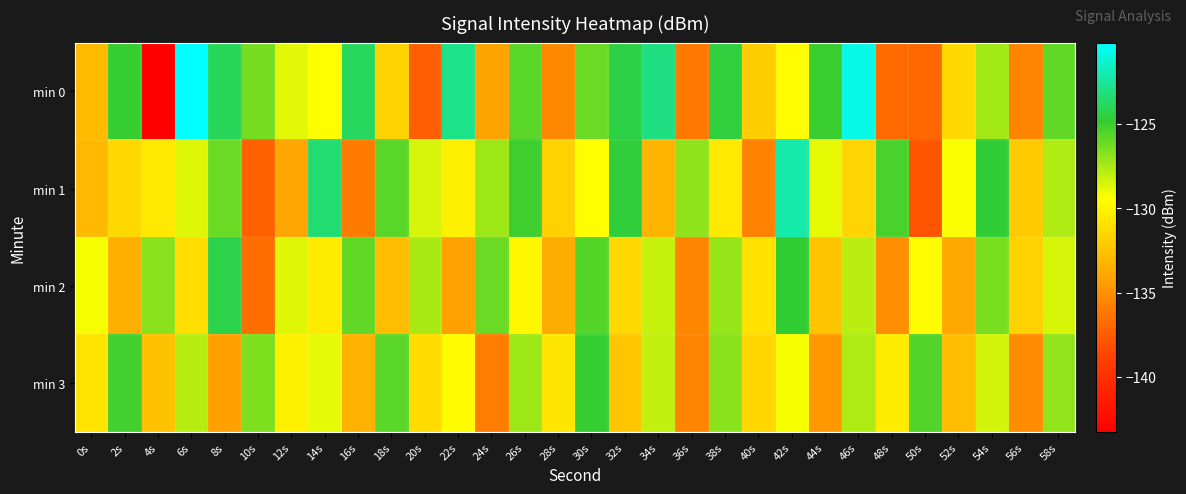

At which category is the sum across all series the highest?

42s